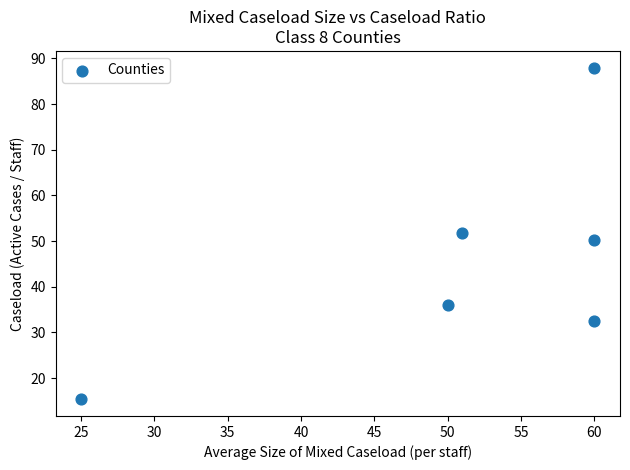

What is the average X value?

51.0